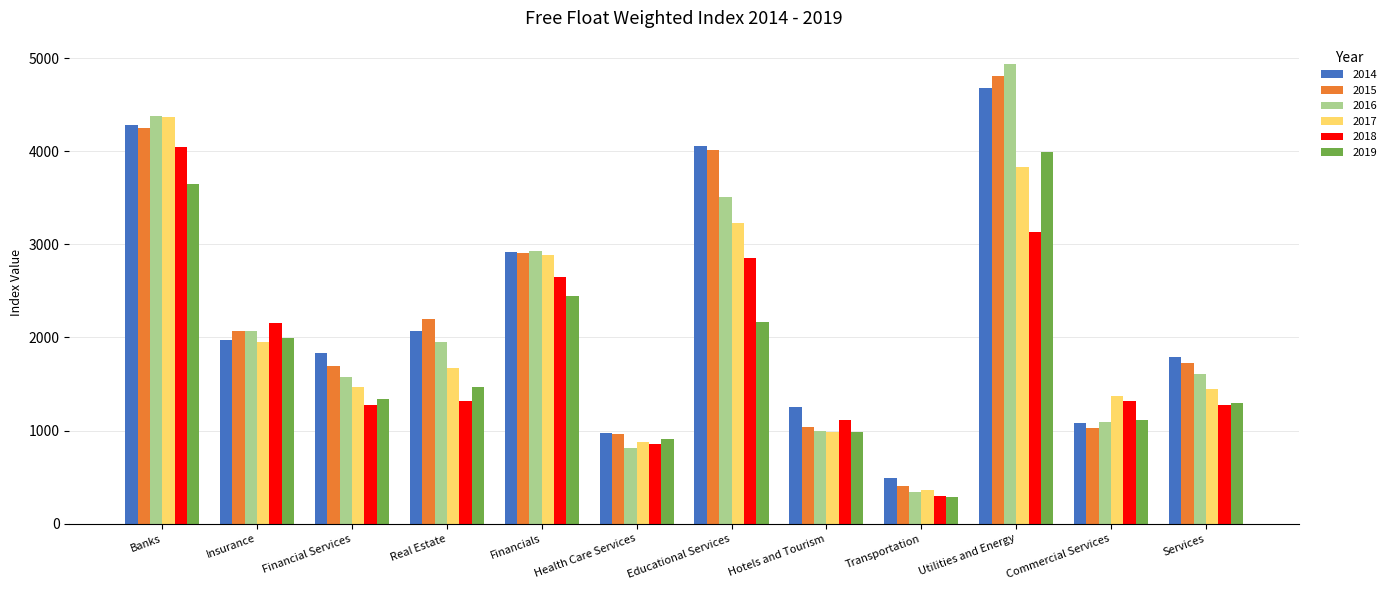

Which label corresponds to the smallest value in the chart?

Transportation